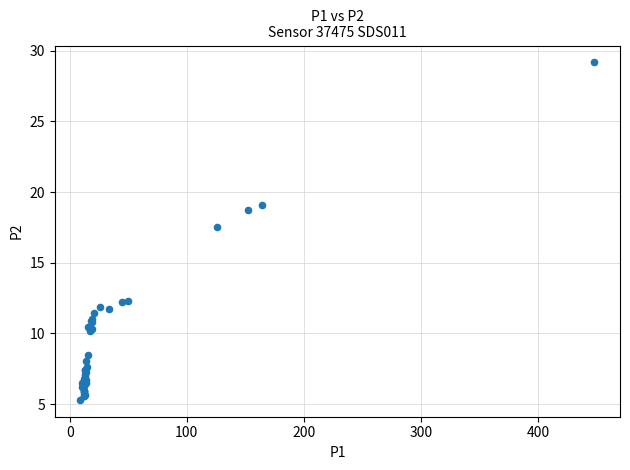

What Y value in the scatter plot is closest to 17?

17.6